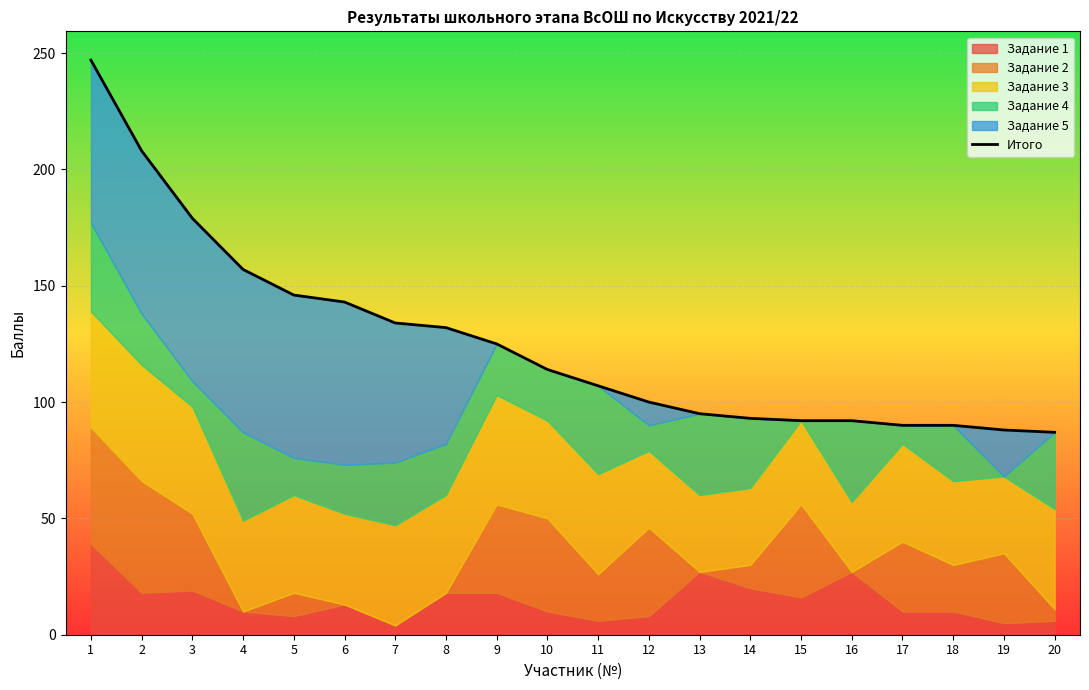

List the labels in order of value, largest first.

1, 2, 3, 4, 5, 6, 7, 8, 9, 10, 11, 12, 13, 14, 15, 16, 17, 18, 19, 20